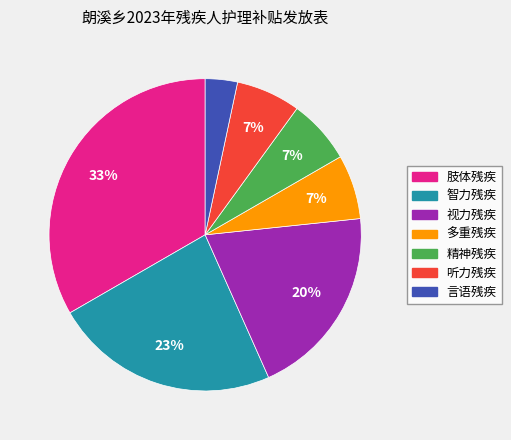

Is the sum of 精神残疾 and 智力残疾 greater than half?

No